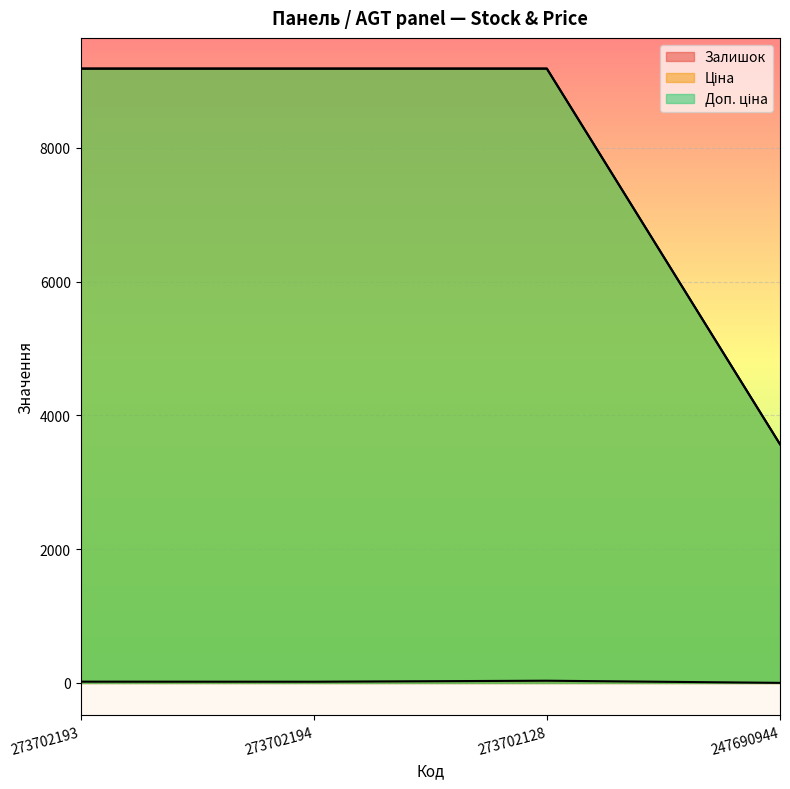

The Залишок series shows 20.0 at 273702193. True or false?

True